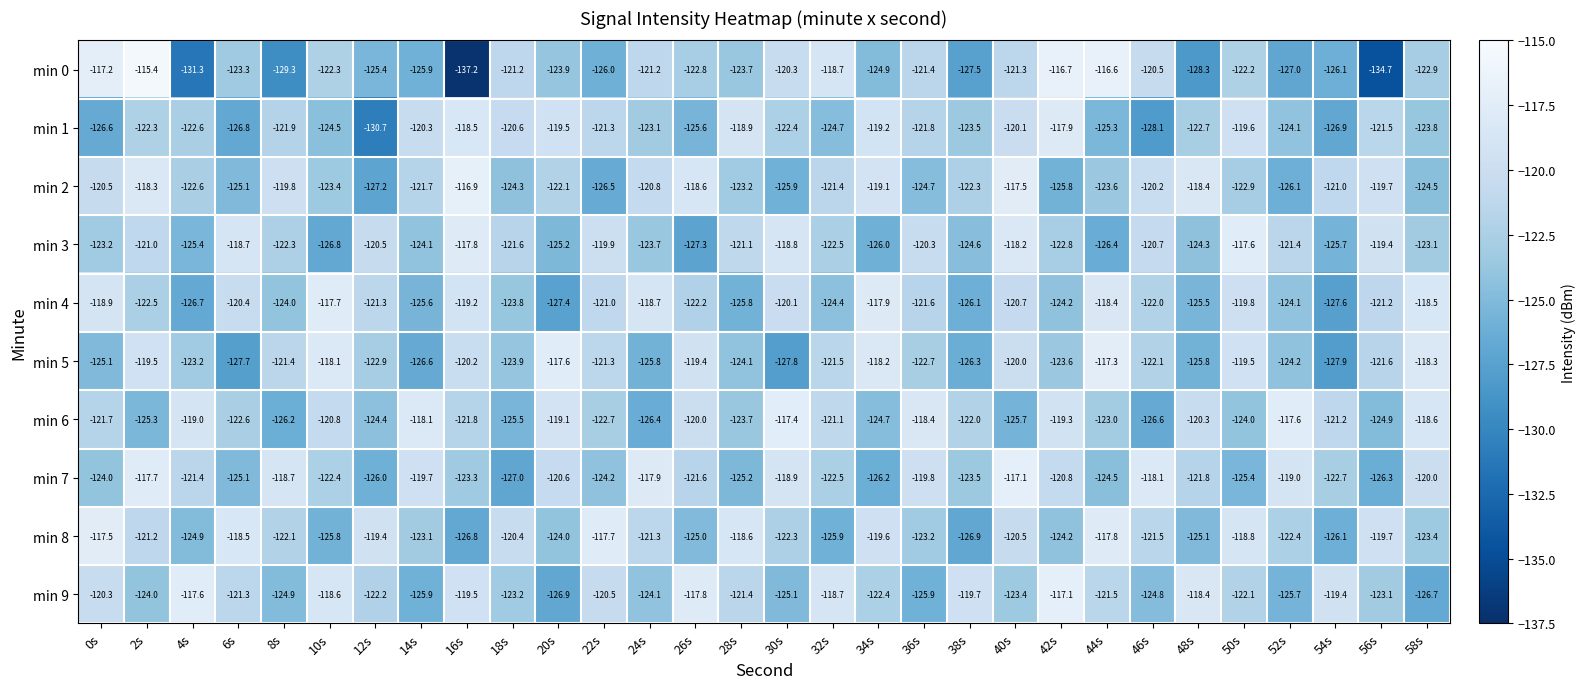

Count the number of data series in this chart.

10